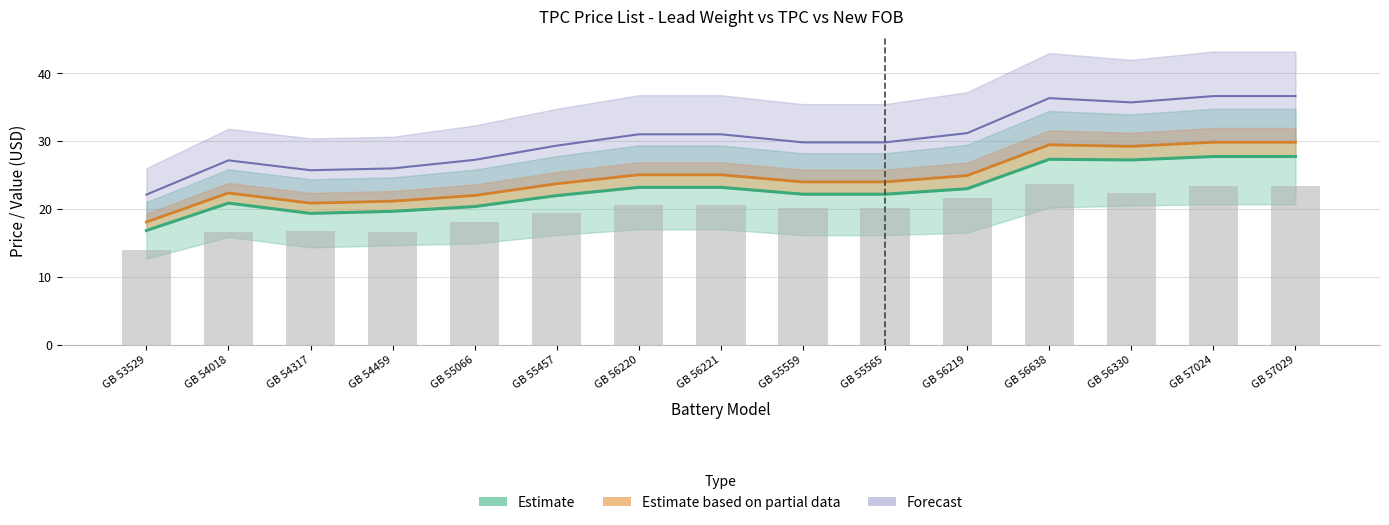

What position from the left is GB 54018?

2